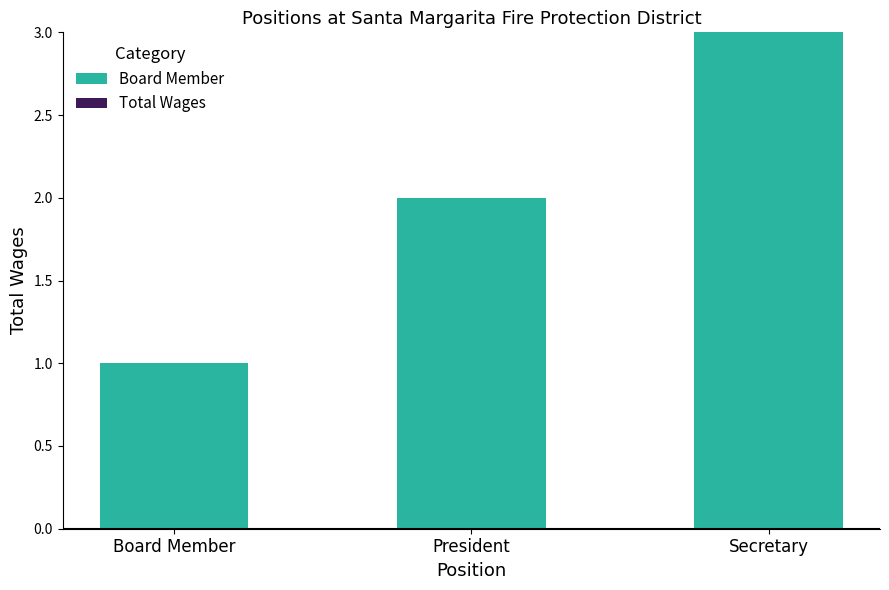

At which category does the chart reach its minimum across all series?

Board Member